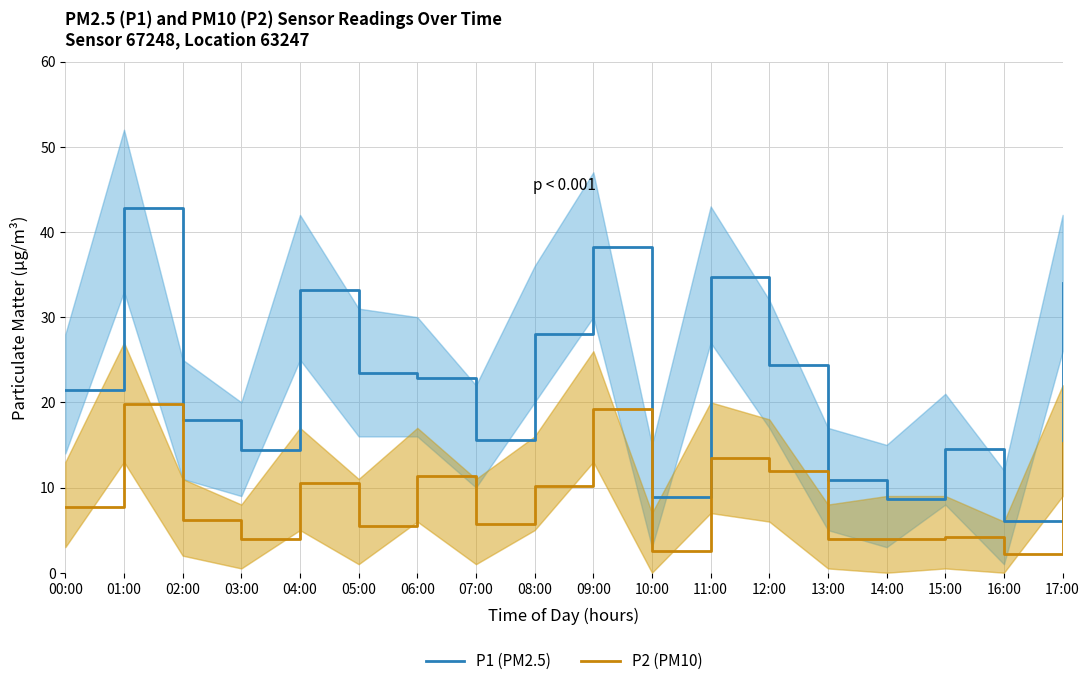

Between 00:00 and 13:00, which series saw the biggest shift?

P1 (PM2.5)